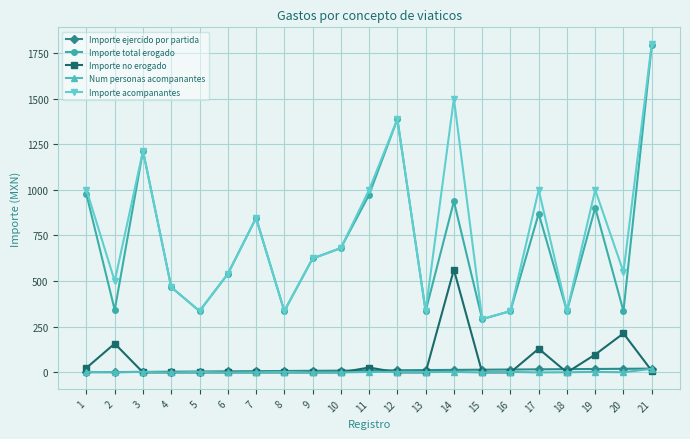

What are all the series names shown in the legend?

Importe ejercido por partida, Importe total erogado, Importe no erogado, Num personas acompanantes, Importe acompanantes